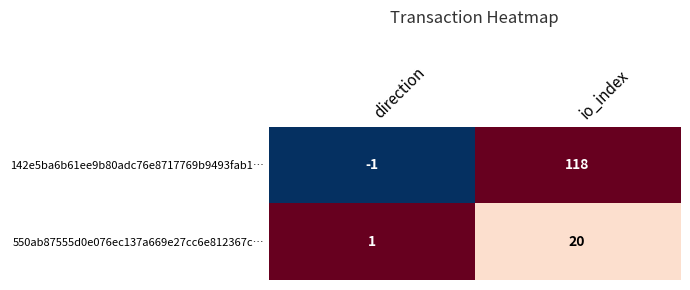

At which category does the chart reach its peak across all series?

io_index